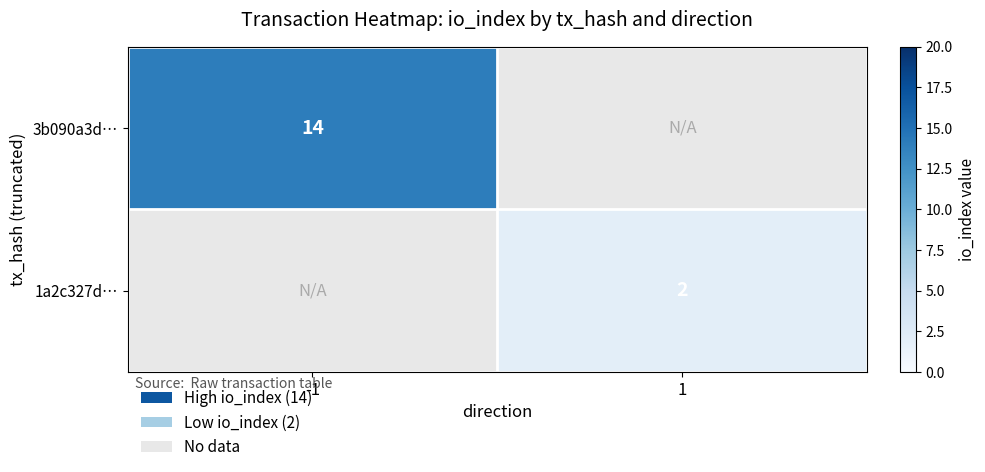

What is the minimum value shown in the chart?

2.0